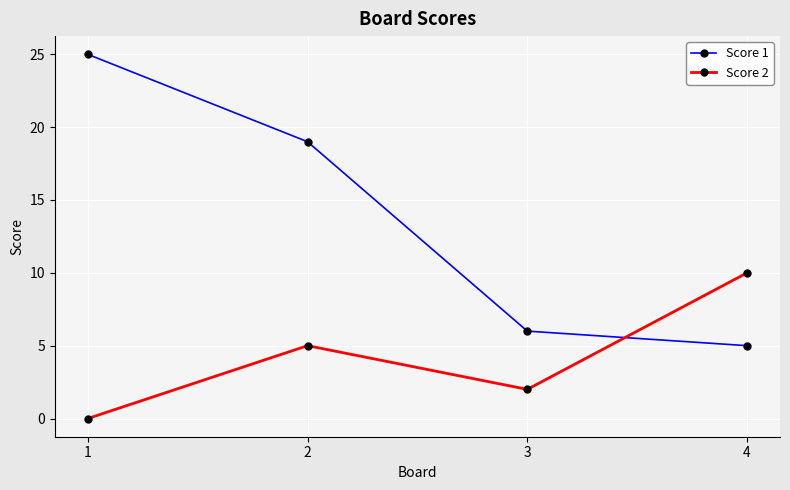

Which series has the largest total across all categories?

Score 1